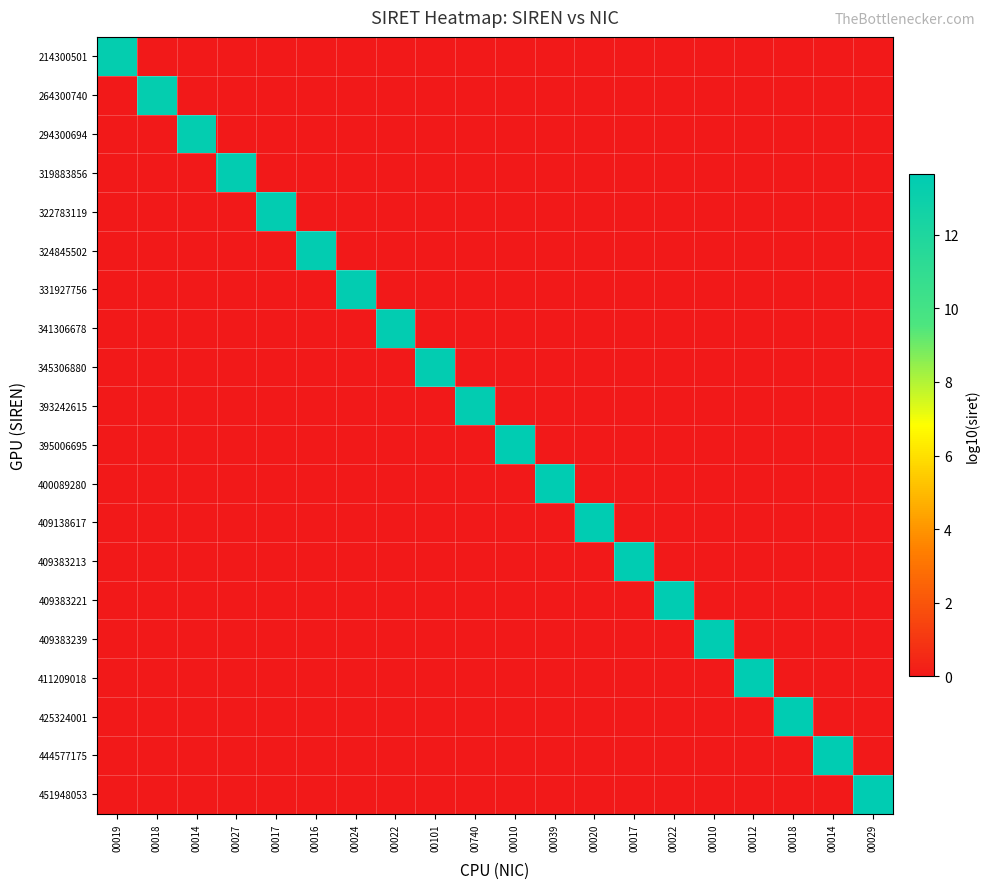

Reading left to right, extract all data points from this chart.

214300501: 00019=13.3	00018=0.0	00014=0.0	00027=0.0	00017=0.0	00016=0.0	00024=0.0	00022=0.0	00101=0.0	00740=0.0	00010=0.0	00039=0.0	00020=0.0	00017=0.0	00022=0.0	00010=0.0	00012=0.0	00018=0.0	00014=0.0	00029=0.0
264300740: 00019=0.0	00018=13.4	00014=0.0	00027=0.0	00017=0.0	00016=0.0	00024=0.0	00022=0.0	00101=0.0	00740=0.0	00010=0.0	00039=0.0	00020=0.0	00017=0.0	00022=0.0	00010=0.0	00012=0.0	00018=0.0	00014=0.0	00029=0.0
294300694: 00019=0.0	00018=0.0	00014=13.5	00027=0.0	00017=0.0	00016=0.0	00024=0.0	00022=0.0	00101=0.0	00740=0.0	00010=0.0	00039=0.0	00020=0.0	00017=0.0	00022=0.0	00010=0.0	00012=0.0	00018=0.0	00014=0.0	00029=0.0
319883856: 00019=0.0	00018=0.0	00014=0.0	00027=13.5	00017=0.0	00016=0.0	00024=0.0	00022=0.0	00101=0.0	00740=0.0	00010=0.0	00039=0.0	00020=0.0	00017=0.0	00022=0.0	00010=0.0	00012=0.0	00018=0.0	00014=0.0	00029=0.0
322783119: 00019=0.0	00018=0.0	00014=0.0	00027=0.0	00017=13.5	00016=0.0	00024=0.0	00022=0.0	00101=0.0	00740=0.0	00010=0.0	00039=0.0	00020=0.0	00017=0.0	00022=0.0	00010=0.0	00012=0.0	00018=0.0	00014=0.0	00029=0.0
324845502: 00019=0.0	00018=0.0	00014=0.0	00027=0.0	00017=0.0	00016=13.5	00024=0.0	00022=0.0	00101=0.0	00740=0.0	00010=0.0	00039=0.0	00020=0.0	00017=0.0	00022=0.0	00010=0.0	00012=0.0	00018=0.0	00014=0.0	00029=0.0
331927756: 00019=0.0	00018=0.0	00014=0.0	00027=0.0	00017=0.0	00016=0.0	00024=13.5	00022=0.0	00101=0.0	00740=0.0	00010=0.0	00039=0.0	00020=0.0	00017=0.0	00022=0.0	00010=0.0	00012=0.0	00018=0.0	00014=0.0	00029=0.0
341306678: 00019=0.0	00018=0.0	00014=0.0	00027=0.0	00017=0.0	00016=0.0	00024=0.0	00022=13.5	00101=0.0	00740=0.0	00010=0.0	00039=0.0	00020=0.0	00017=0.0	00022=0.0	00010=0.0	00012=0.0	00018=0.0	00014=0.0	00029=0.0
345306880: 00019=0.0	00018=0.0	00014=0.0	00027=0.0	00017=0.0	00016=0.0	00024=0.0	00022=0.0	00101=13.5	00740=0.0	00010=0.0	00039=0.0	00020=0.0	00017=0.0	00022=0.0	00010=0.0	00012=0.0	00018=0.0	00014=0.0	00029=0.0
393242615: 00019=0.0	00018=0.0	00014=0.0	00027=0.0	00017=0.0	00016=0.0	00024=0.0	00022=0.0	00101=0.0	00740=13.5	00010=0.0	00039=0.0	00020=0.0	00017=0.0	00022=0.0	00010=0.0	00012=0.0	00018=0.0	00014=0.0	00029=0.0
395006695: 00019=0.0	00018=0.0	00014=0.0	00027=0.0	00017=0.0	00016=0.0	00024=0.0	00022=0.0	00101=0.0	00740=0.0	00010=13.6	00039=0.0	00020=0.0	00017=0.0	00022=0.0	00010=0.0	00012=0.0	00018=0.0	00014=0.0	00029=0.0
400089280: 00019=0.0	00018=0.0	00014=0.0	00027=0.0	00017=0.0	00016=0.0	00024=0.0	00022=0.0	00101=0.0	00740=0.0	00010=0.0	00039=13.6	00020=0.0	00017=0.0	00022=0.0	00010=0.0	00012=0.0	00018=0.0	00014=0.0	00029=0.0
409138617: 00019=0.0	00018=0.0	00014=0.0	00027=0.0	00017=0.0	00016=0.0	00024=0.0	00022=0.0	00101=0.0	00740=0.0	00010=0.0	00039=0.0	00020=13.6	00017=0.0	00022=0.0	00010=0.0	00012=0.0	00018=0.0	00014=0.0	00029=0.0
409383213: 00019=0.0	00018=0.0	00014=0.0	00027=0.0	00017=0.0	00016=0.0	00024=0.0	00022=0.0	00101=0.0	00740=0.0	00010=0.0	00039=0.0	00020=0.0	00017=13.6	00022=0.0	00010=0.0	00012=0.0	00018=0.0	00014=0.0	00029=0.0
409383221: 00019=0.0	00018=0.0	00014=0.0	00027=0.0	00017=0.0	00016=0.0	00024=0.0	00022=0.0	00101=0.0	00740=0.0	00010=0.0	00039=0.0	00020=0.0	00017=0.0	00022=13.6	00010=0.0	00012=0.0	00018=0.0	00014=0.0	00029=0.0
409383239: 00019=0.0	00018=0.0	00014=0.0	00027=0.0	00017=0.0	00016=0.0	00024=0.0	00022=0.0	00101=0.0	00740=0.0	00010=0.0	00039=0.0	00020=0.0	00017=0.0	00022=0.0	00010=13.6	00012=0.0	00018=0.0	00014=0.0	00029=0.0
411209018: 00019=0.0	00018=0.0	00014=0.0	00027=0.0	00017=0.0	00016=0.0	00024=0.0	00022=0.0	00101=0.0	00740=0.0	00010=0.0	00039=0.0	00020=0.0	00017=0.0	00022=0.0	00010=0.0	00012=13.6	00018=0.0	00014=0.0	00029=0.0
425324001: 00019=0.0	00018=0.0	00014=0.0	00027=0.0	00017=0.0	00016=0.0	00024=0.0	00022=0.0	00101=0.0	00740=0.0	00010=0.0	00039=0.0	00020=0.0	00017=0.0	00022=0.0	00010=0.0	00012=0.0	00018=13.6	00014=0.0	00029=0.0
444577175: 00019=0.0	00018=0.0	00014=0.0	00027=0.0	00017=0.0	00016=0.0	00024=0.0	00022=0.0	00101=0.0	00740=0.0	00010=0.0	00039=0.0	00020=0.0	00017=0.0	00022=0.0	00010=0.0	00012=0.0	00018=0.0	00014=13.6	00029=0.0
451948053: 00019=0.0	00018=0.0	00014=0.0	00027=0.0	00017=0.0	00016=0.0	00024=0.0	00022=0.0	00101=0.0	00740=0.0	00010=0.0	00039=0.0	00020=0.0	00017=0.0	00022=0.0	00010=0.0	00012=0.0	00018=0.0	00014=0.0	00029=13.6